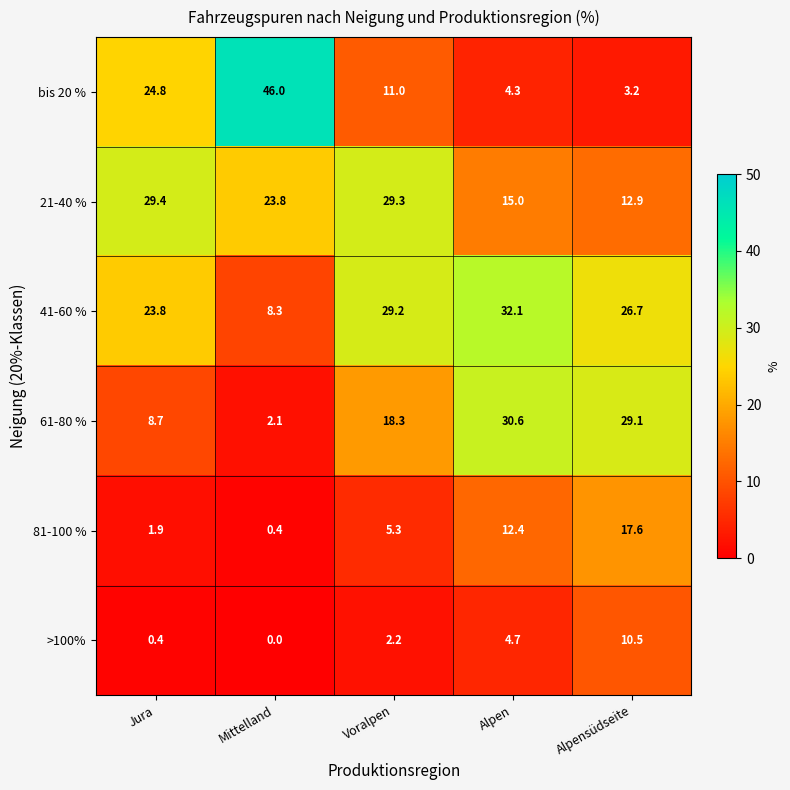

The value of 41-60 % at Jura is 11.5. True or false?

False